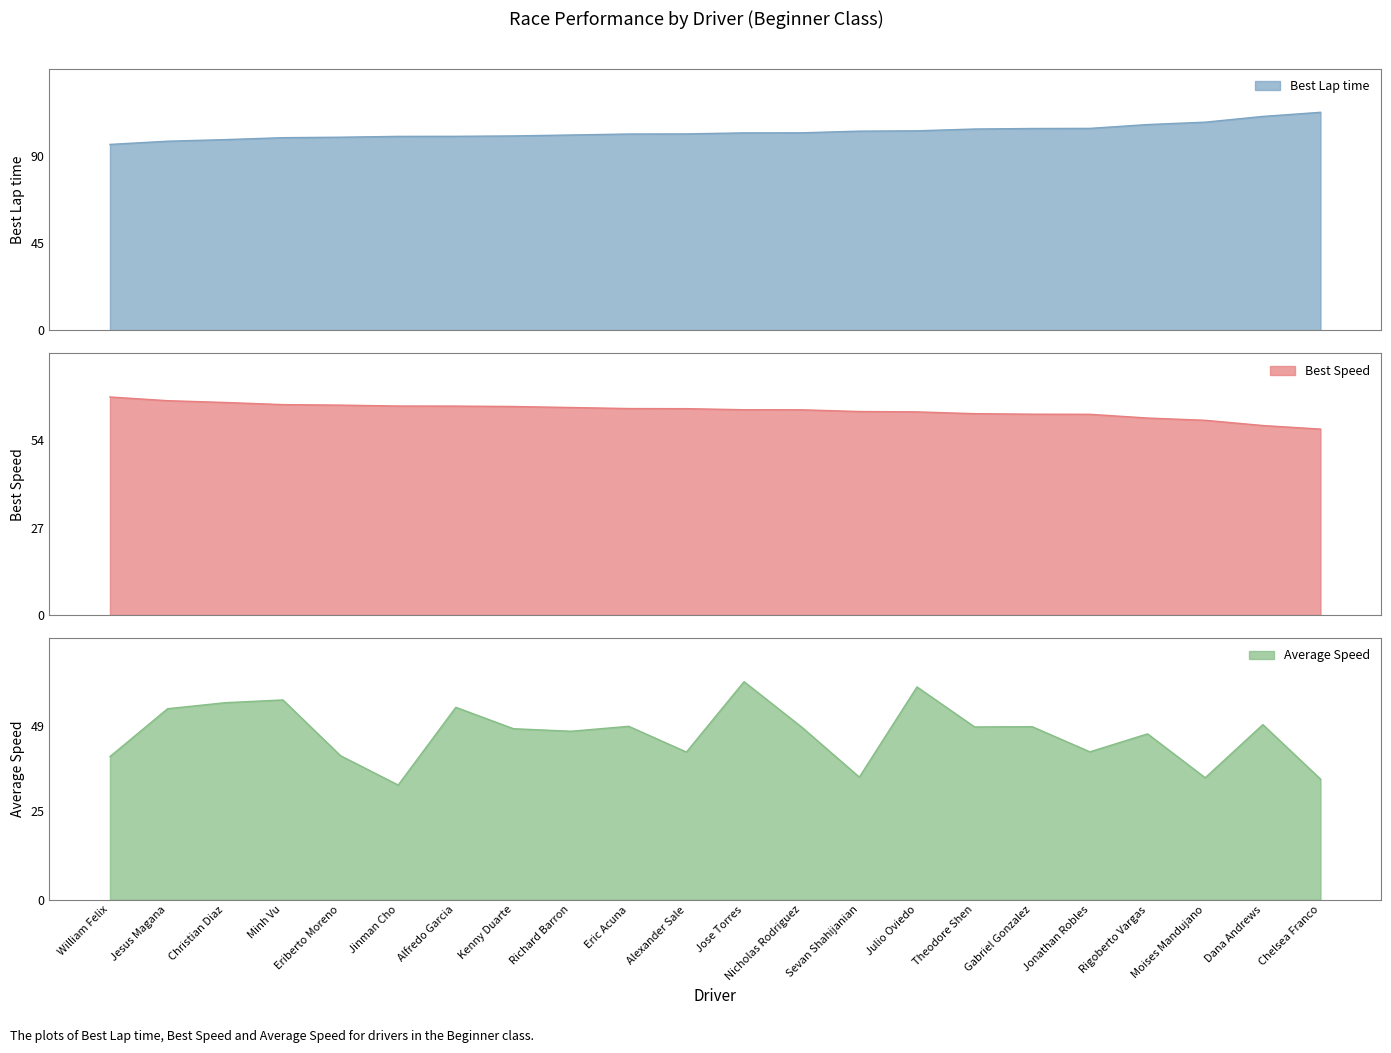

At which category does the chart reach its minimum across all series?

Jinman Cho